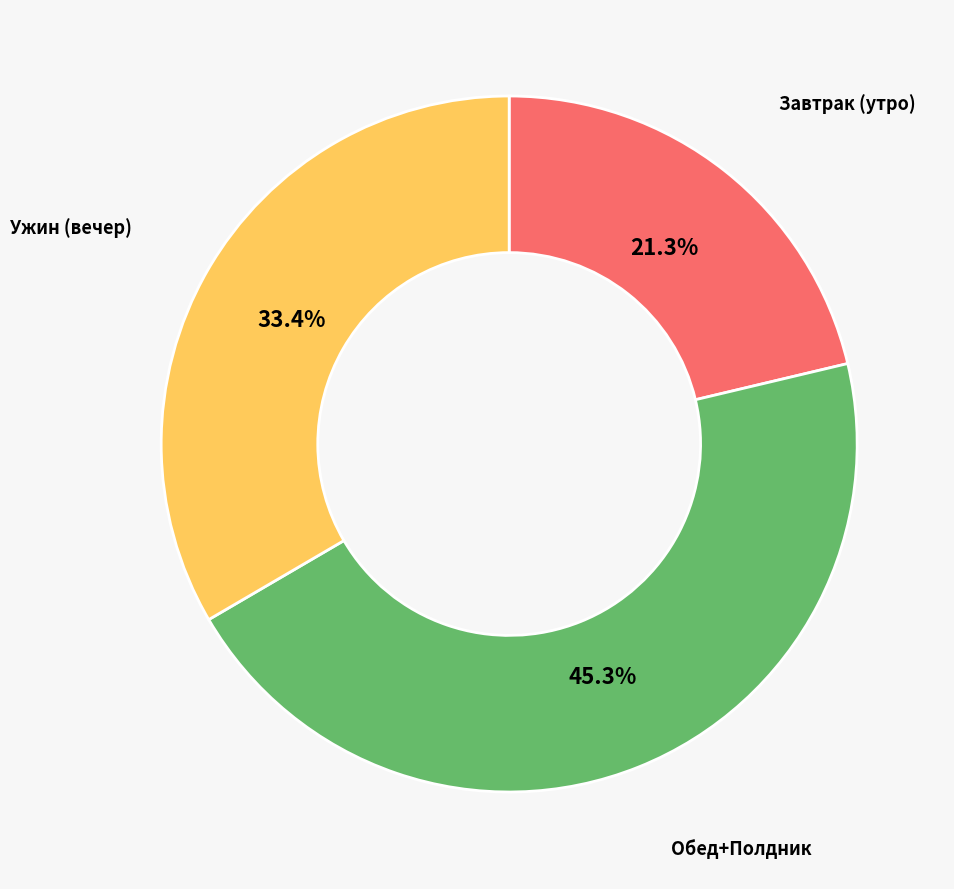

Is there a majority slice in this chart?

No